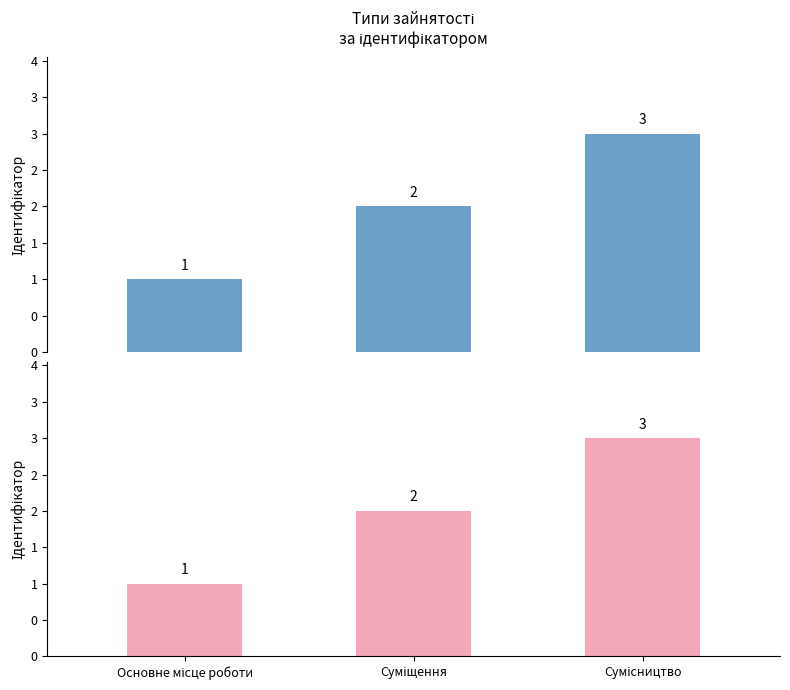

Rank the categories by value from highest to lowest.

Сумісництво, Суміщення, Основне місце роботи